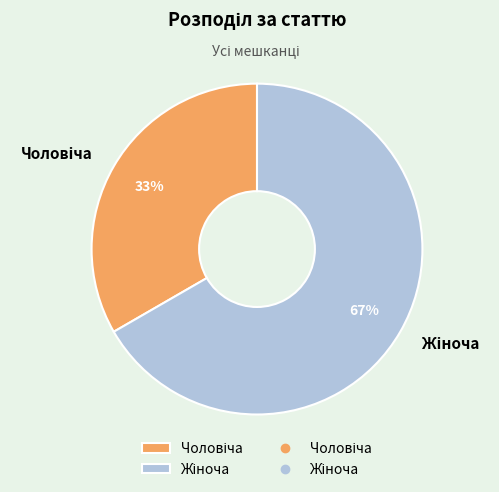

To the nearest percent, what is the average slice percentage?

50%